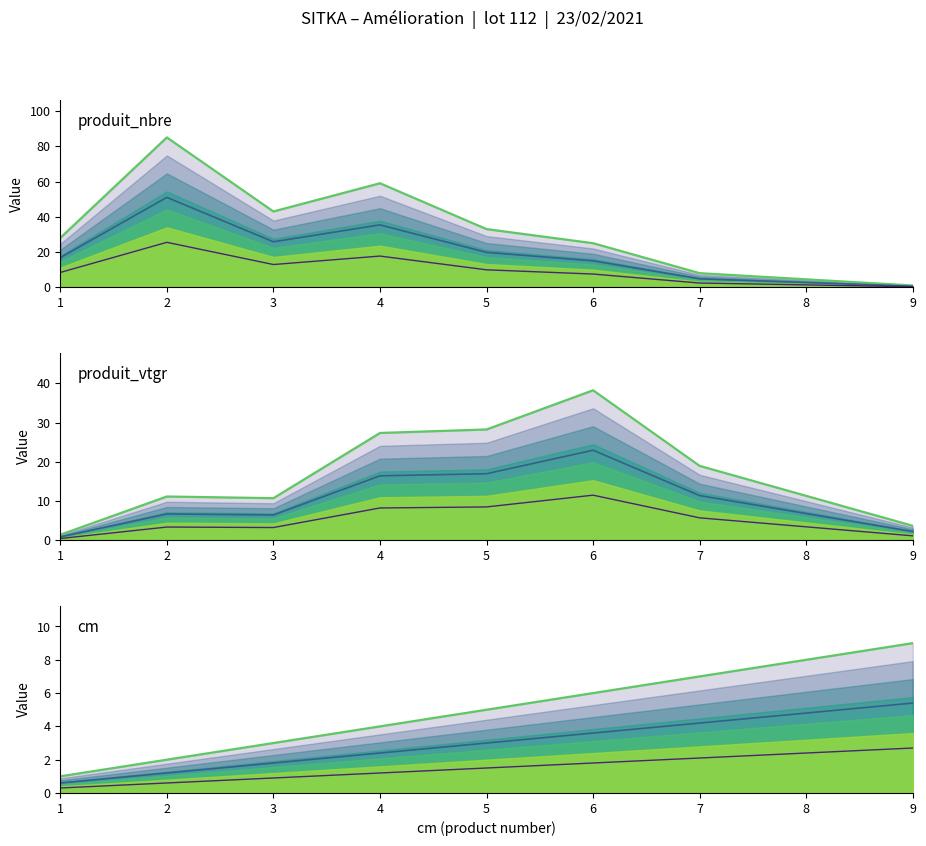

What is the sum of all produit_nbre values?

282.0